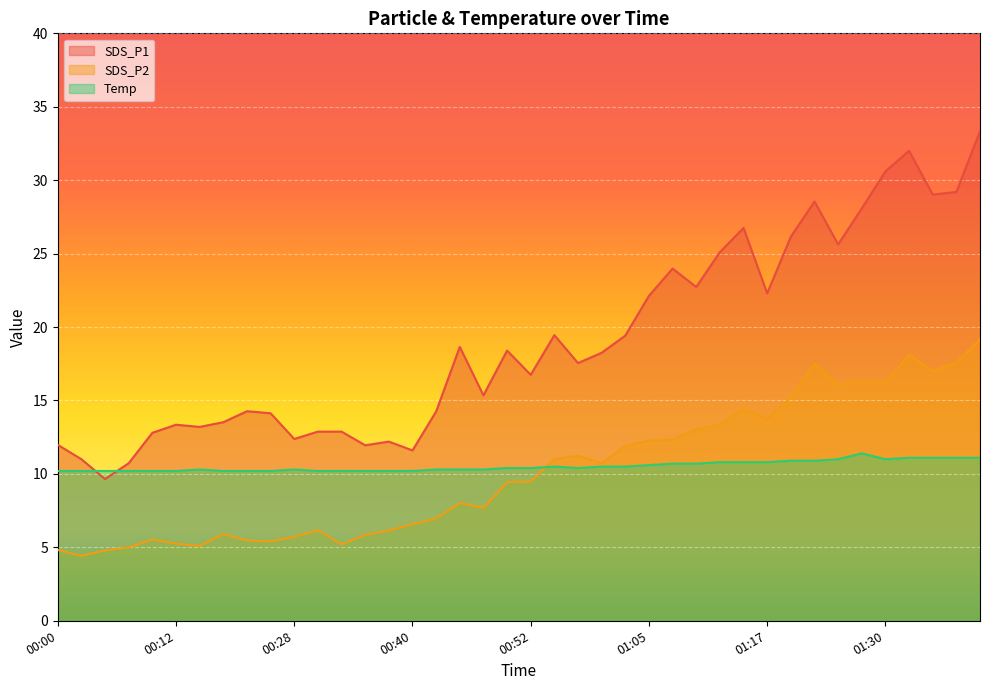

True or false: Temp has more than 1 interior local peaks.

True